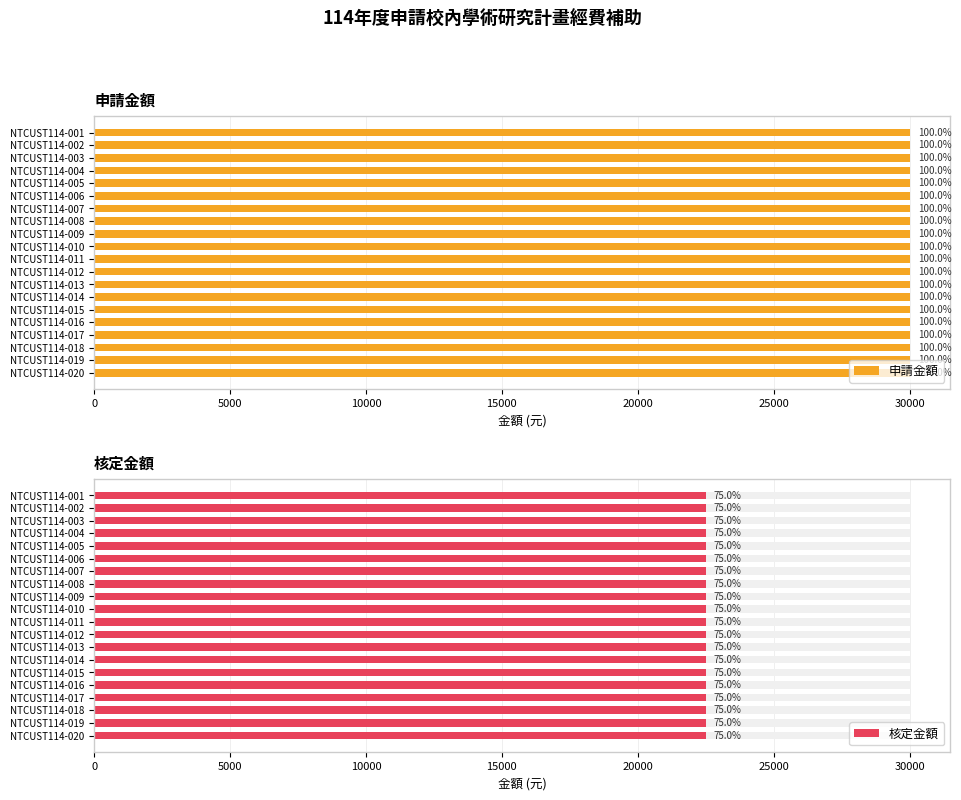

What is the spread (max minus min) of values at NTCUST114-013?

7500